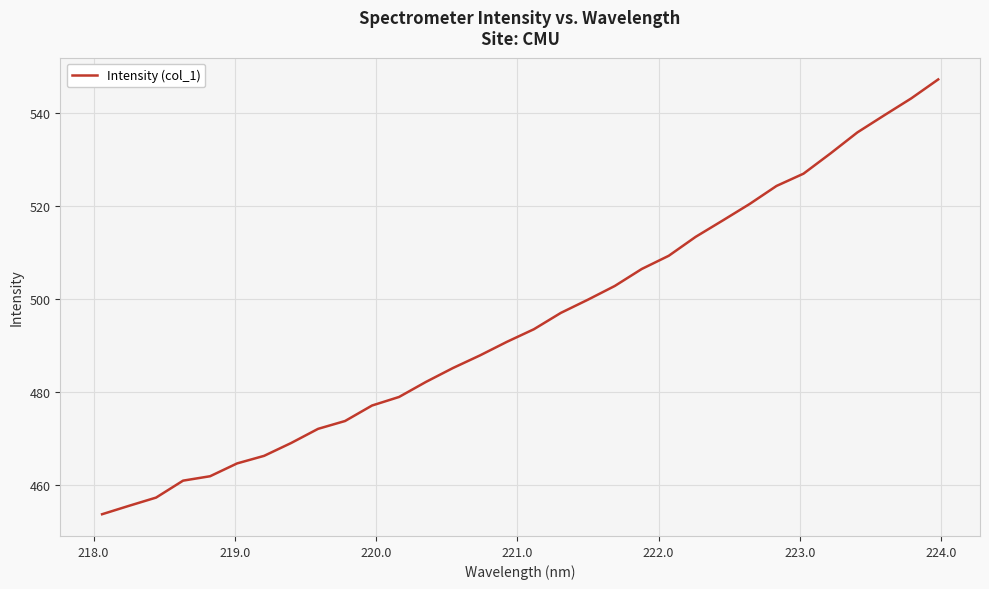

What is the average value?

495.2